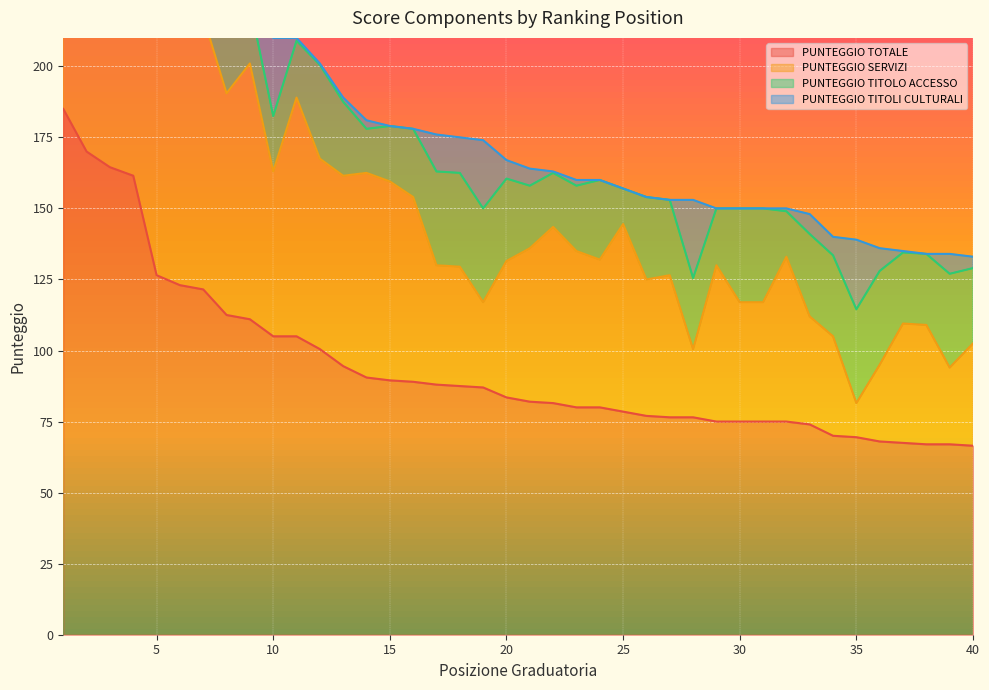

What value does the PUNTEGGIO SERVIZI series have at 24?

52.0